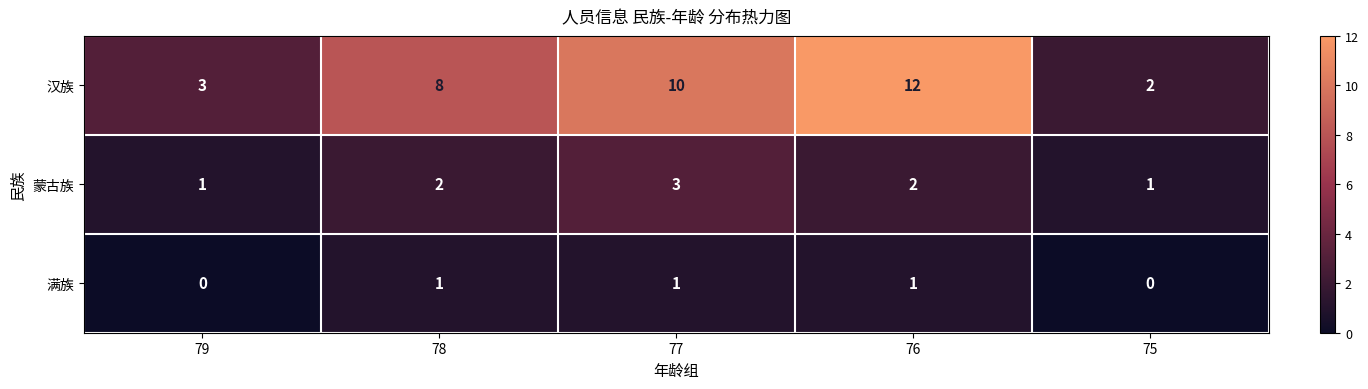

Rank the series by their average value, from lowest to highest.

满族, 蒙古族, 汉族